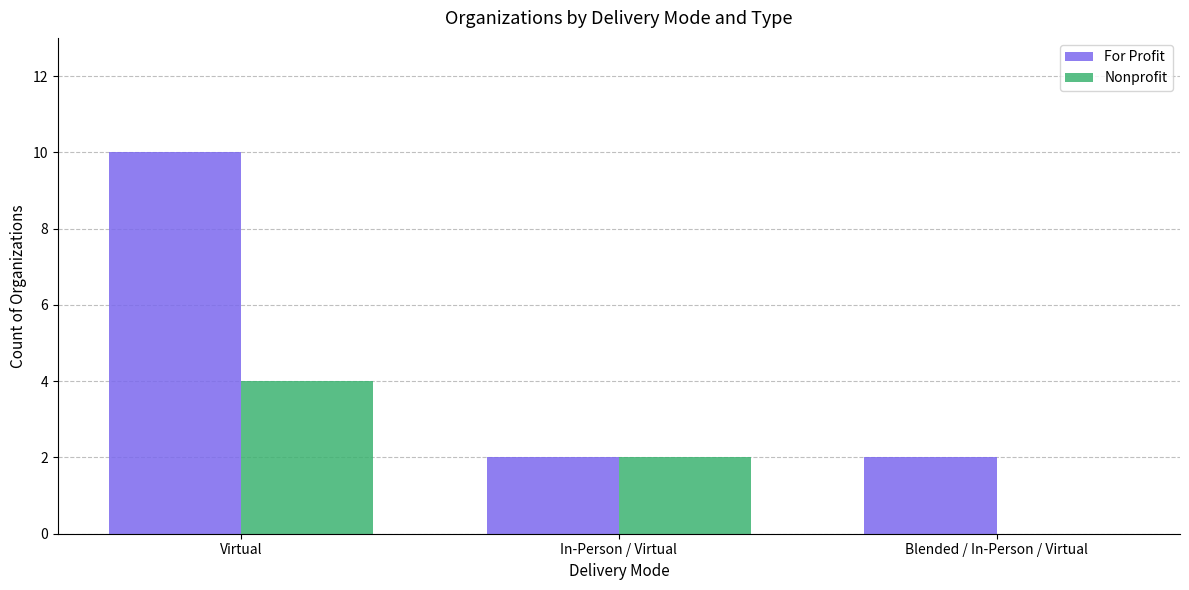

What is the sum of the Nonprofit values at In-Person / Virtual and Virtual?

6